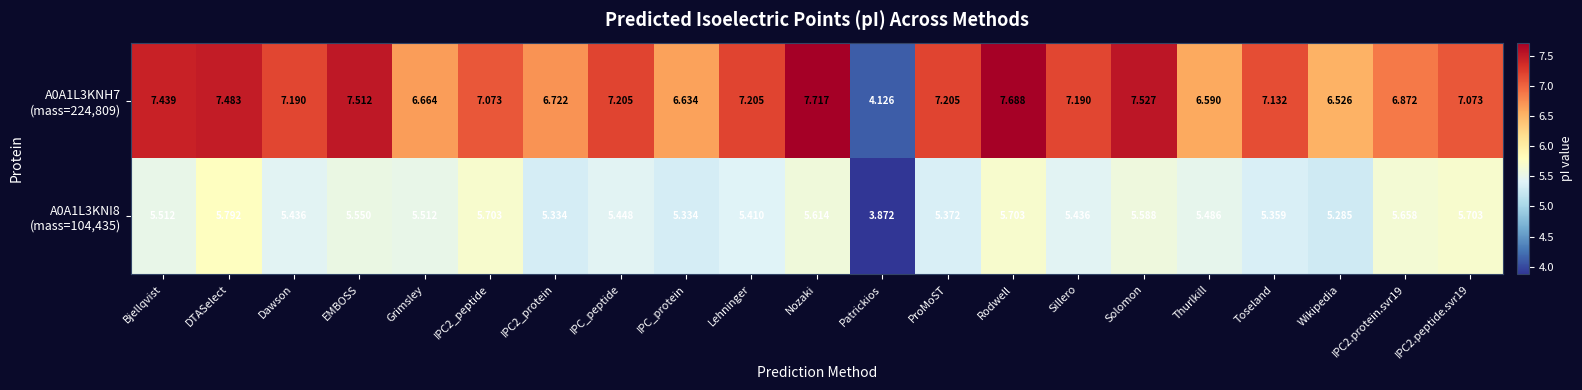

At which category is the sum across all series the highest?

Rodwell